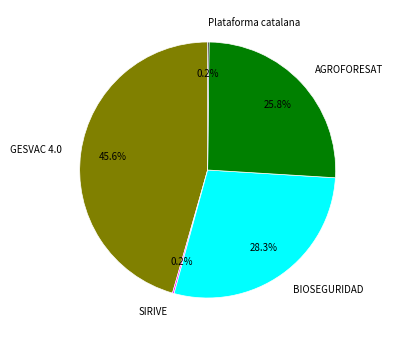

Does AGROFORESAT represent more than half of the total?

No